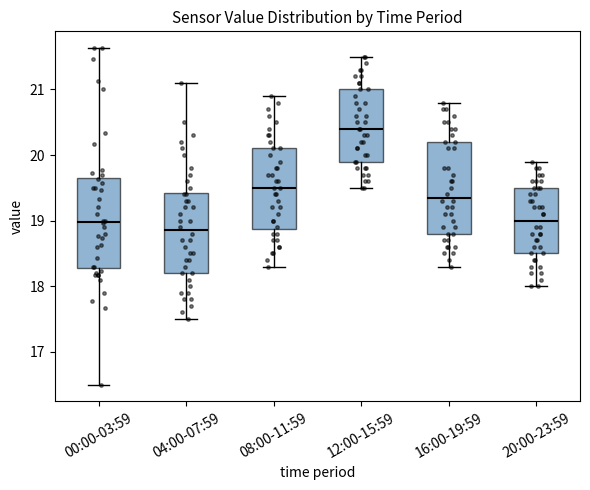

Which box's median line is the lowest?

04:00-07:59